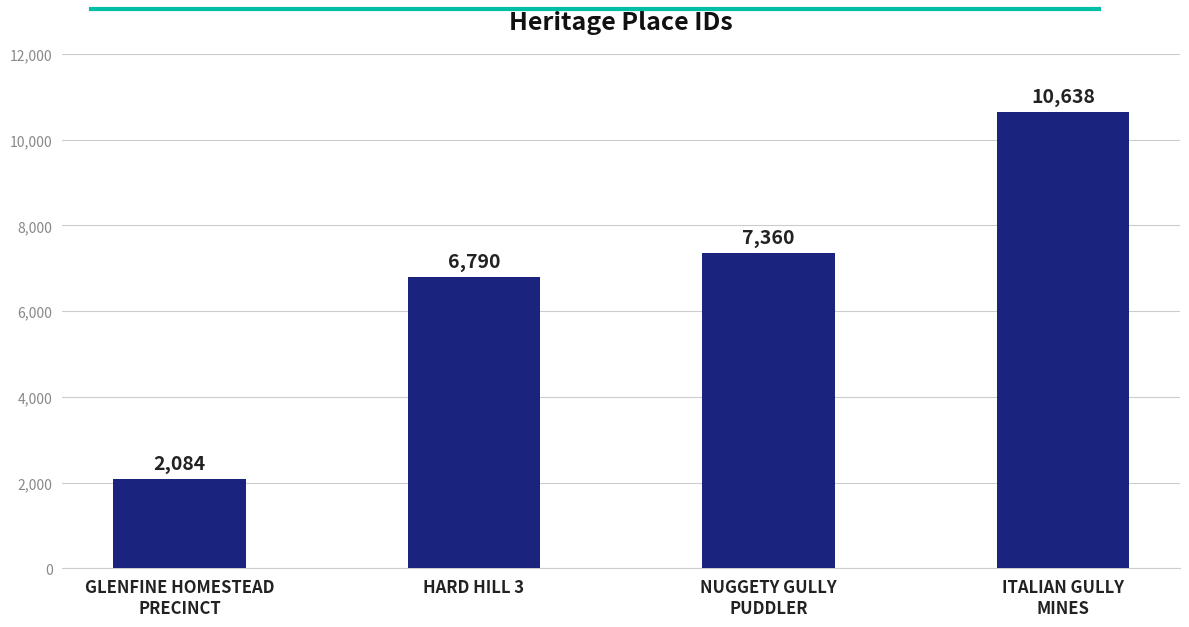

The value at HARD HILL 3 is 8941. True or false?

False